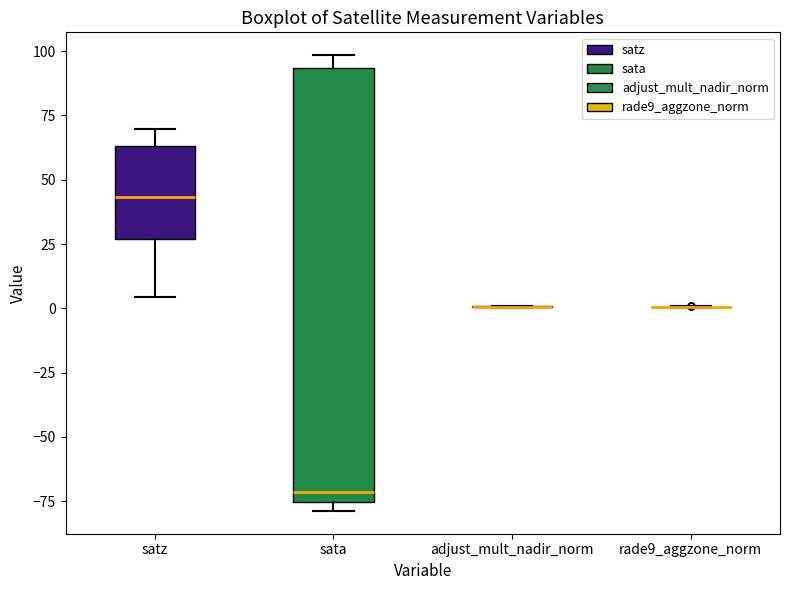

Reading left to right, read every box against the y-axis: the position of its median line, the range the box covers, and the ends of its whiskers. The values are not printed on the chart, so give them approximately, as read against the axis.

satz: median 45, box 25 to 65, whiskers 5 to 70
sata: median -70, box -75 to 95, whiskers -80 to 100
adjust_mult_nadir_norm: box collapsed to a line at 0, whiskers 0 to 0
rade9_aggzone_norm: box collapsed to a line at 0, whiskers 0 to 0